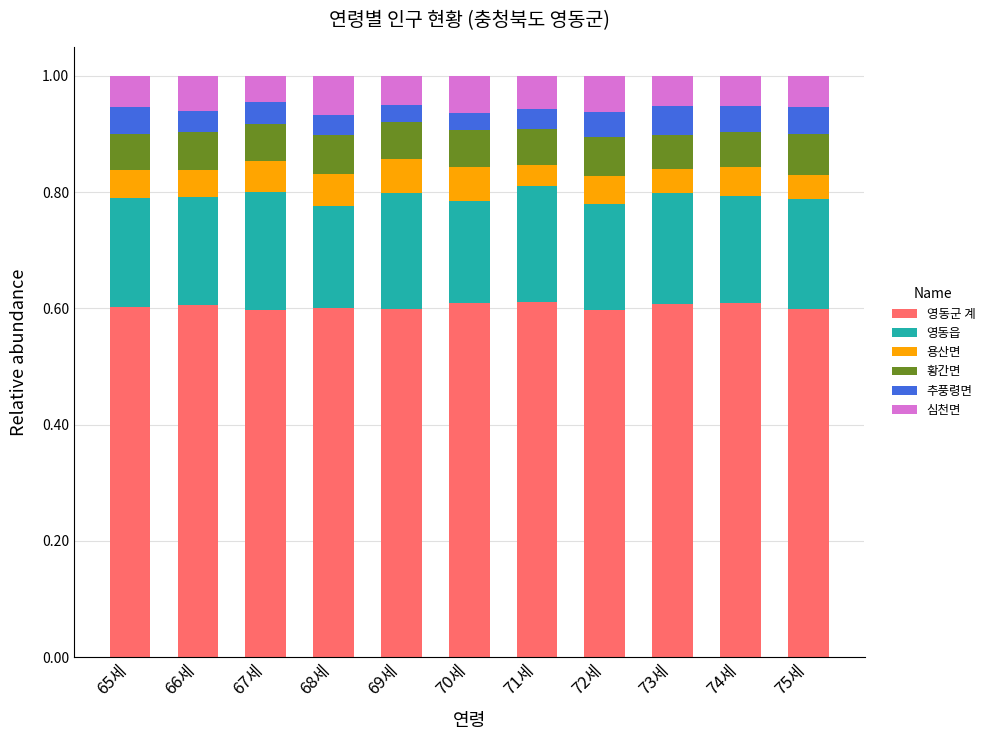

What is the total value across all series at 66세?

1.0